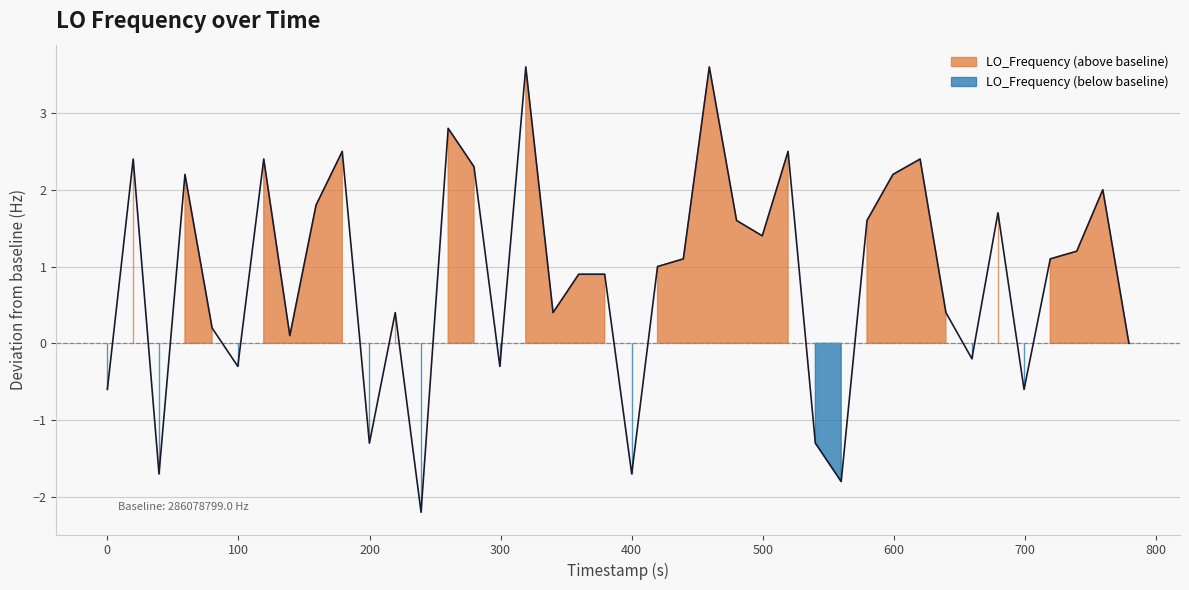

What is the difference between the second highest and second lowest values?

5.4